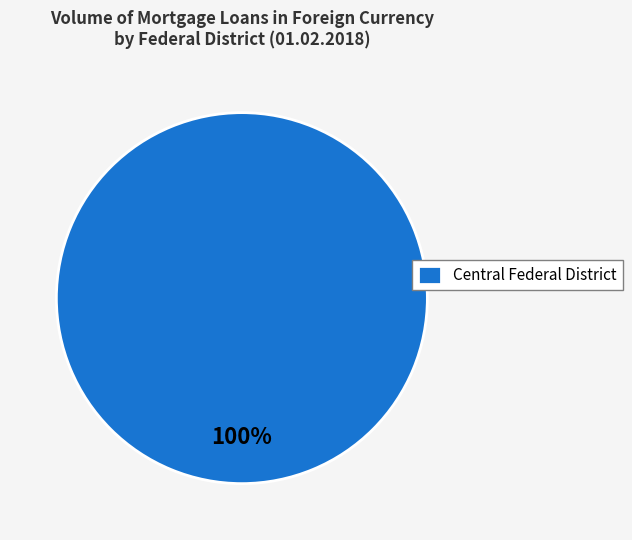

How many segments does this pie chart have?

1